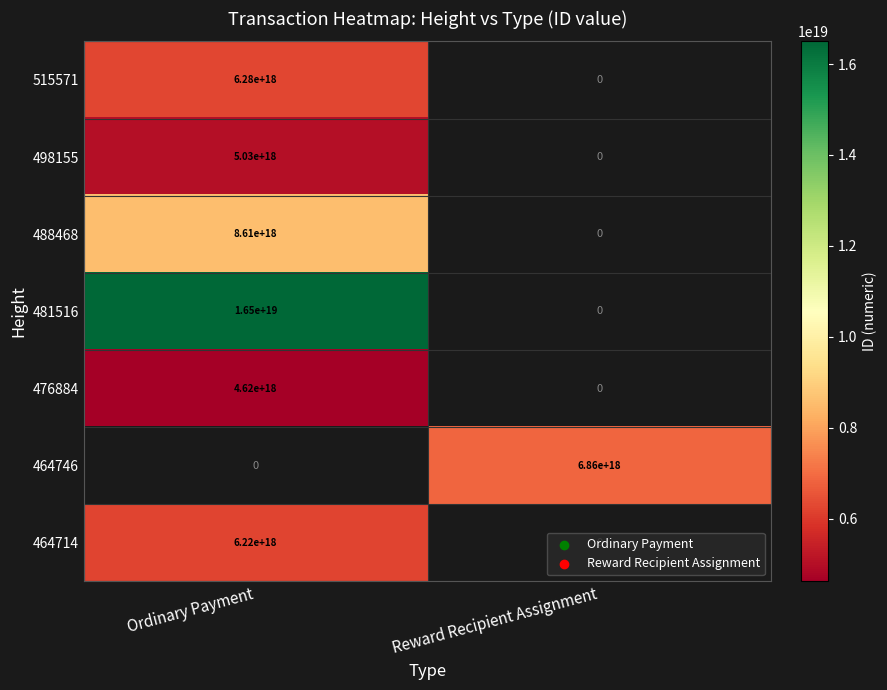

The value of 476884 at Ordinary Payment is 4620000000000000000. True or false?

True